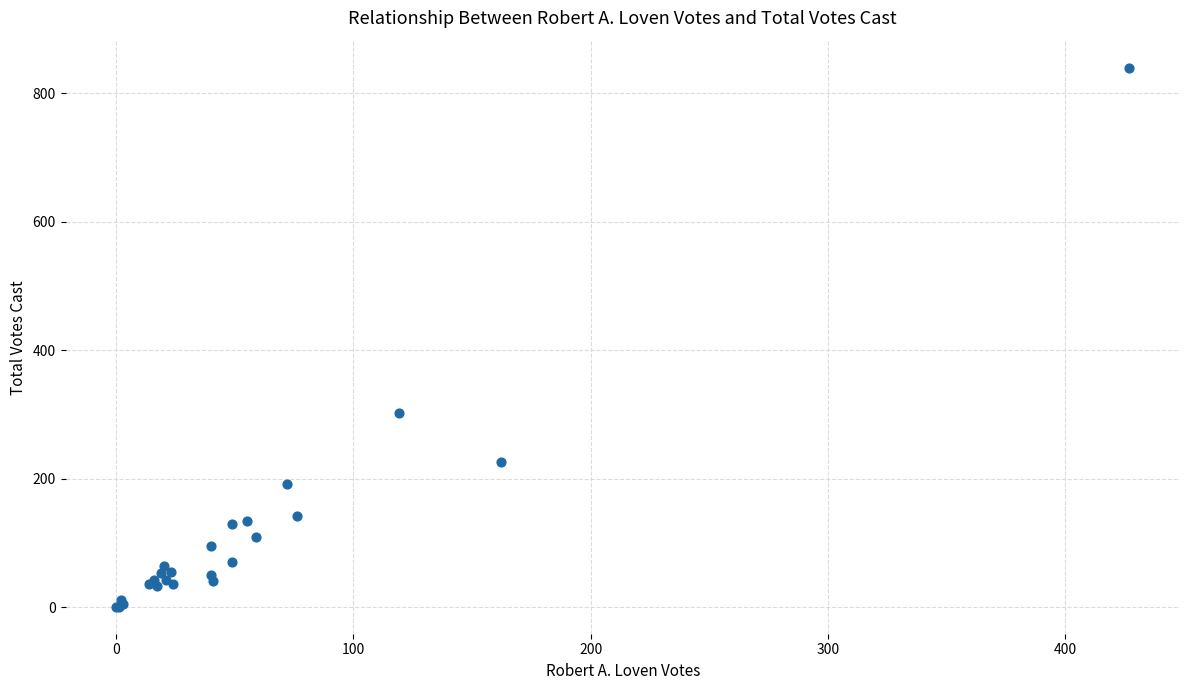

What Y value in the scatter plot is closest to 420?

303